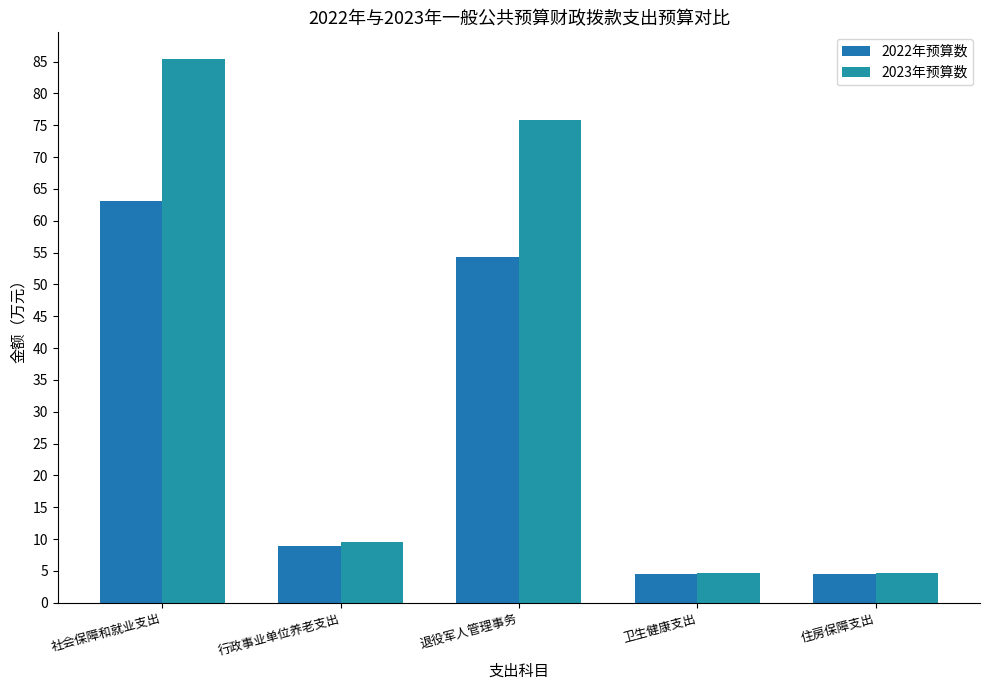

Which series has the largest range (max minus min)?

2023年预算数